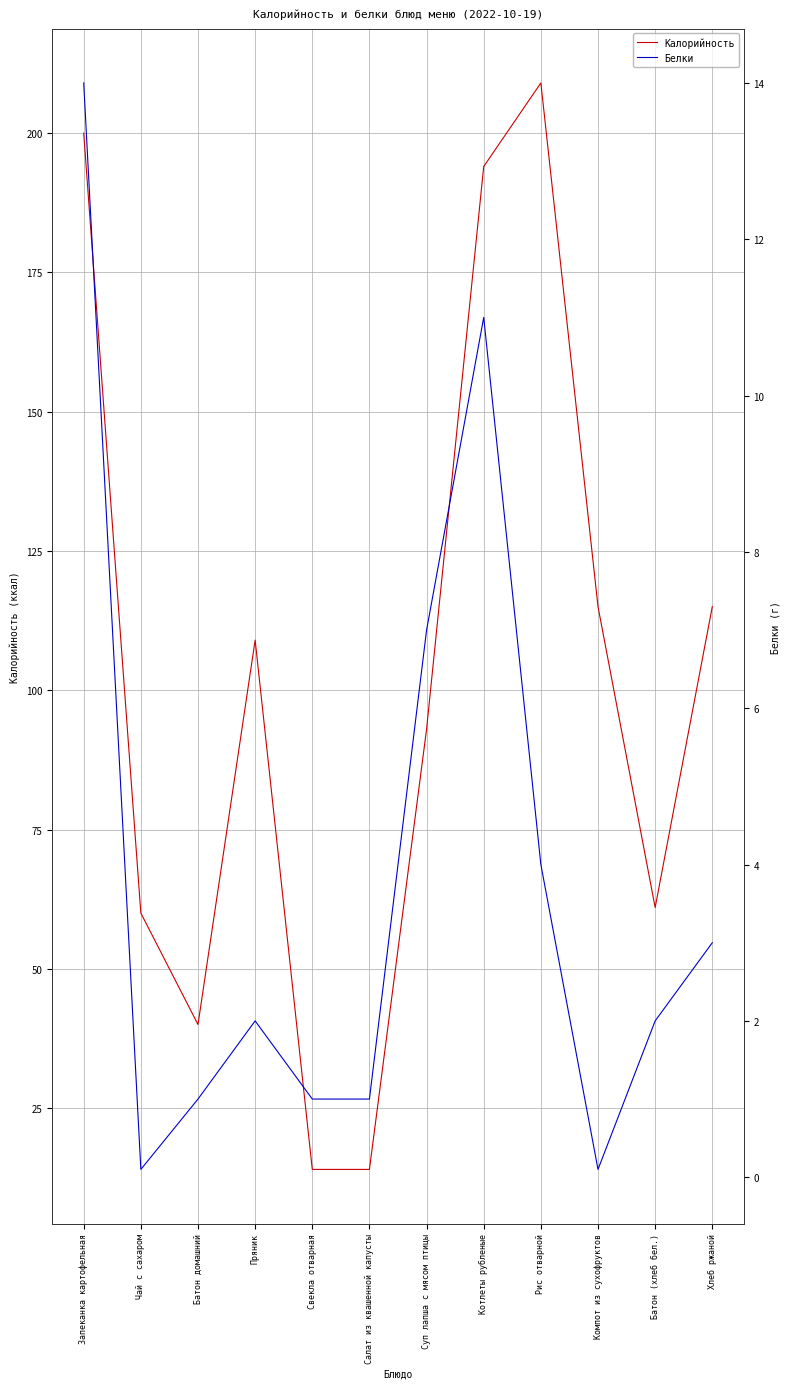

What is the lowest value of the Калорийность series?

14